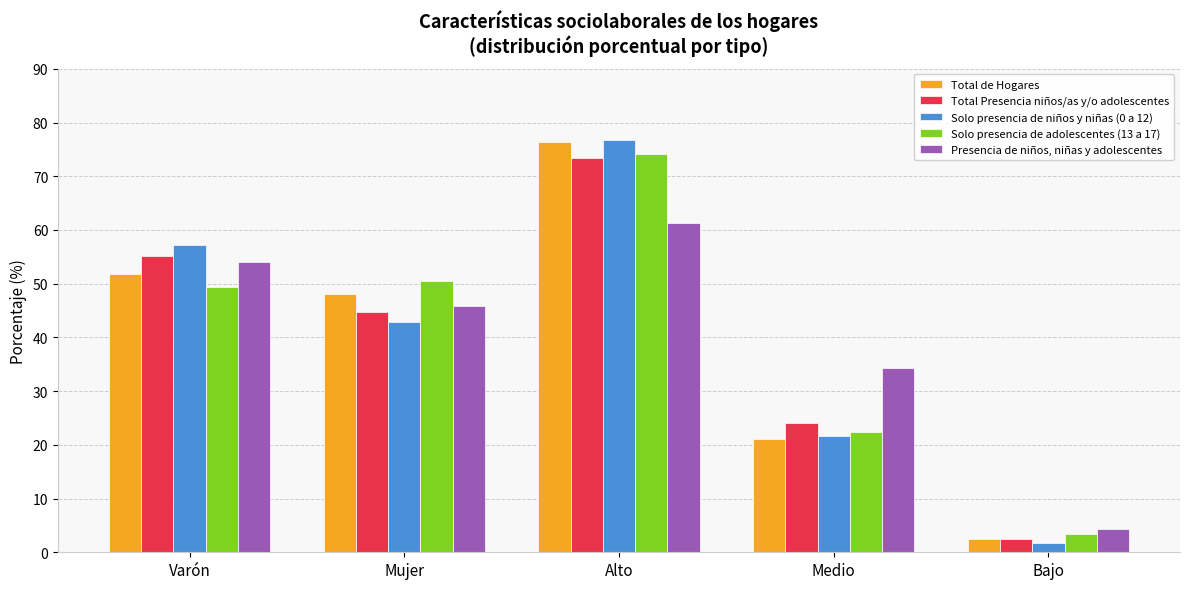

How many data points in Total de Hogares are less than 48?

2